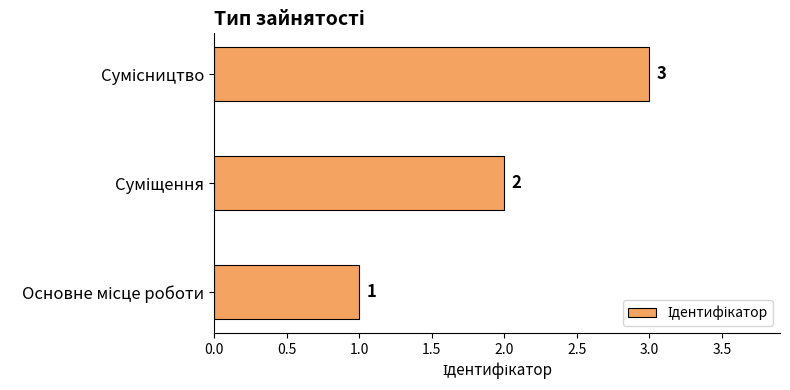

What is the greatest value displayed?

3